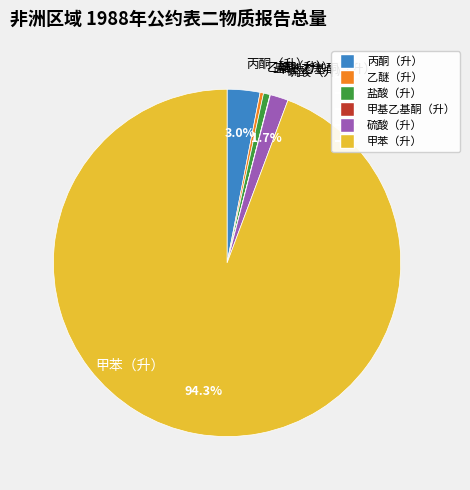

Is there a majority slice in this chart?

Yes